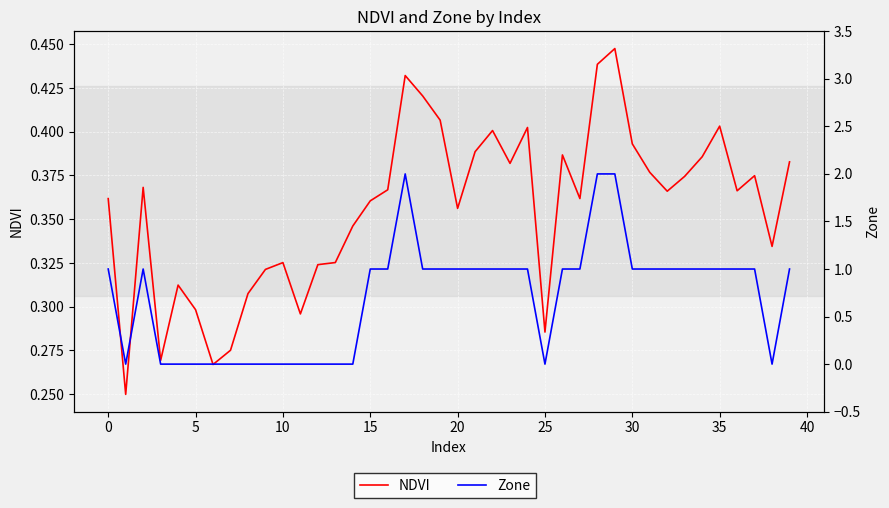

True or false: NDVI has a value of 0.4 at 33.

True